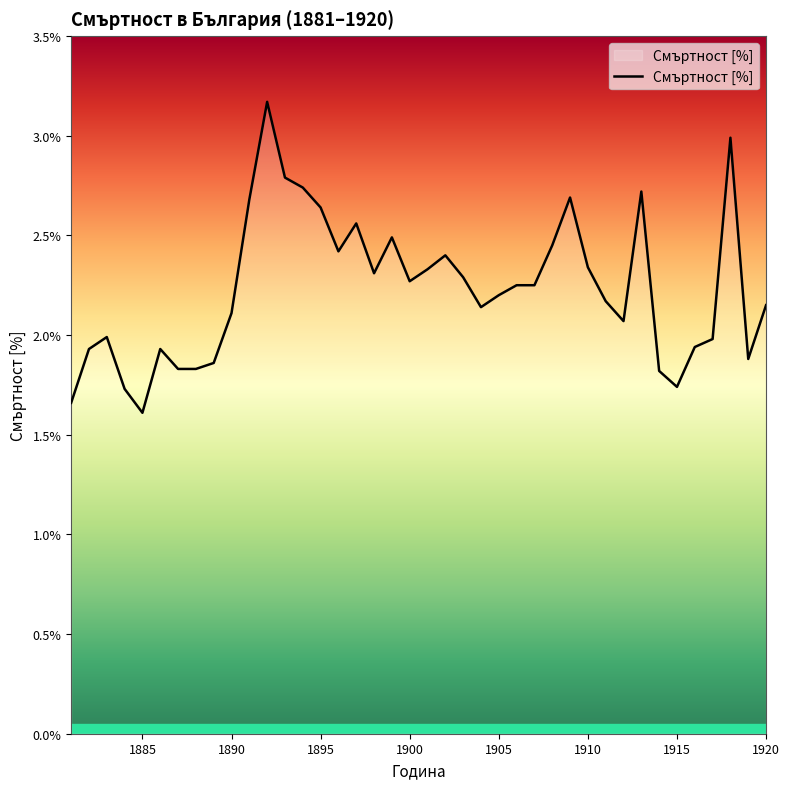

What is the smallest value displayed?

1.6